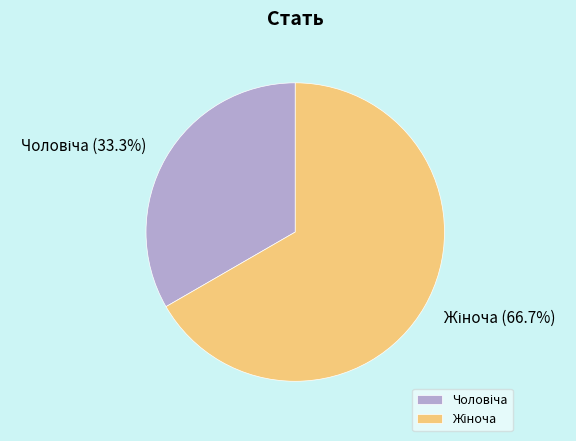

Is there a majority slice in this chart?

Yes